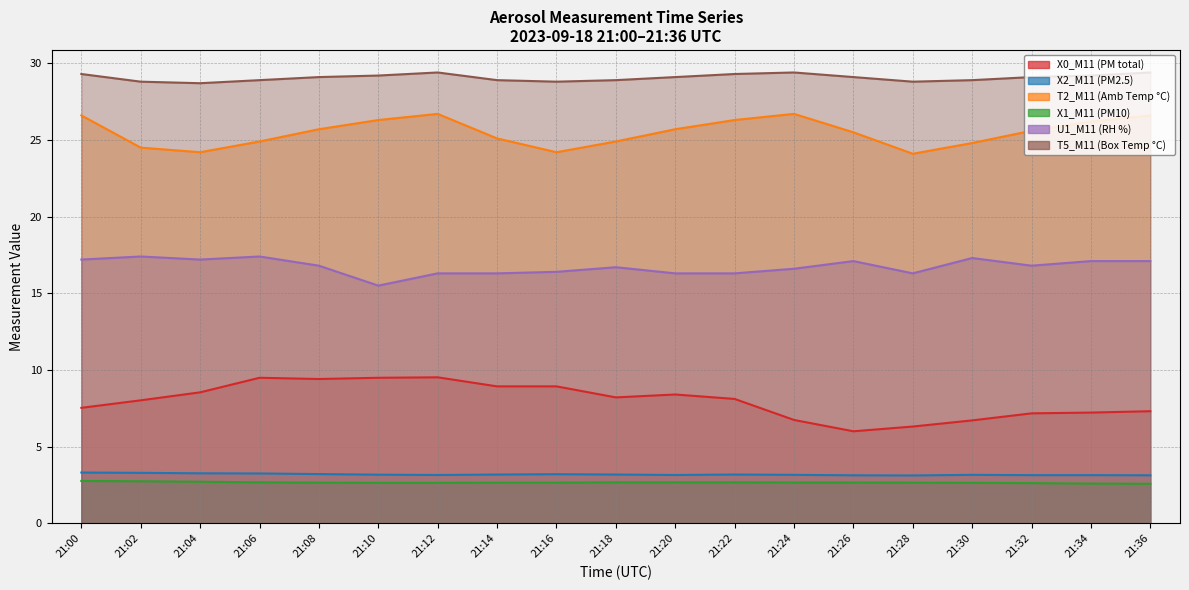

What is the difference between the X1_M11 (PM10) values at 21:08 and 21:02?

0.1